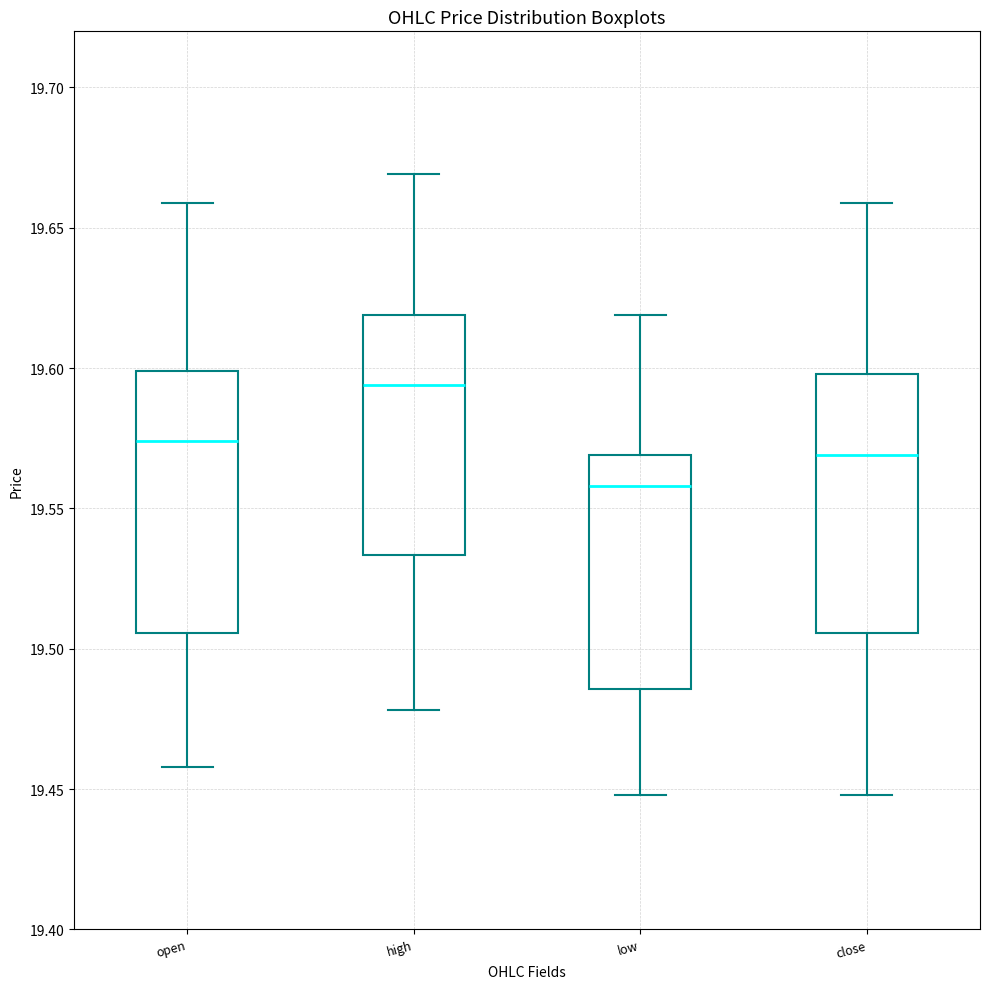

Which box has the lowest median line?

low